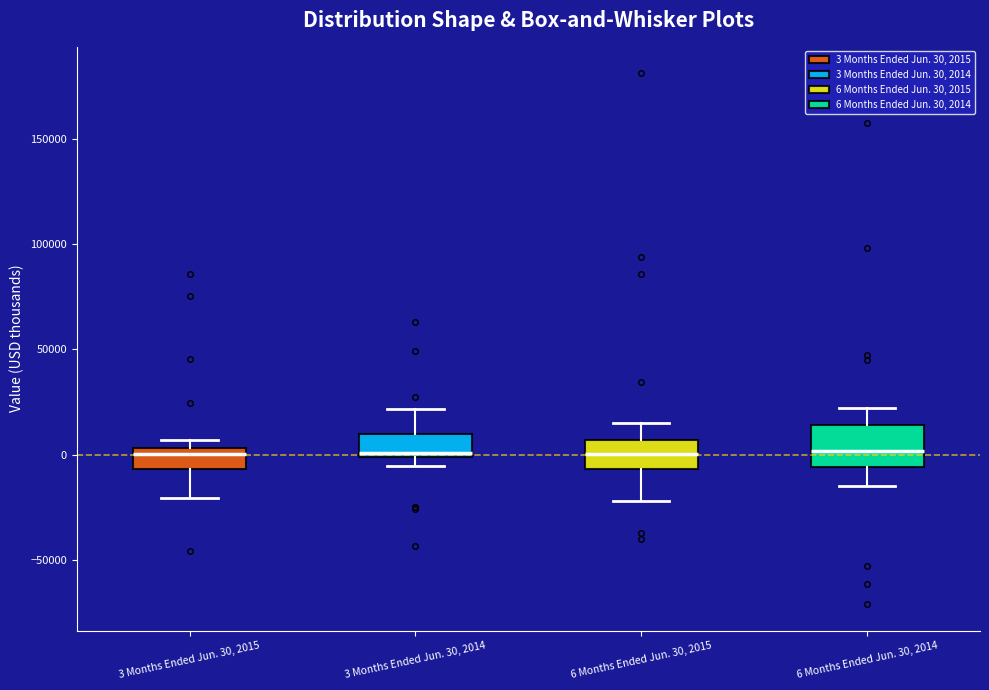

Reading left to right, read every box against the y-axis: the position of its median line, the range the box covers, and the ends of its whiskers. The values are not printed on the chart, so give them approximately, as read against the axis.

3 Months Ended Jun. 30, 2015: median 0, box -5000 to 5000, whiskers -20000 to 5000 (just above the box's upper edge)
3 Months Ended Jun. 30, 2014: median 0 (just above the box's lower edge), box 0 to 10000, whiskers -5000 to 20000
6 Months Ended Jun. 30, 2015: median 0, box -5000 to 5000, whiskers -20000 to 15000
6 Months Ended Jun. 30, 2014: median 0, box -5000 to 15000, whiskers -15000 to 20000